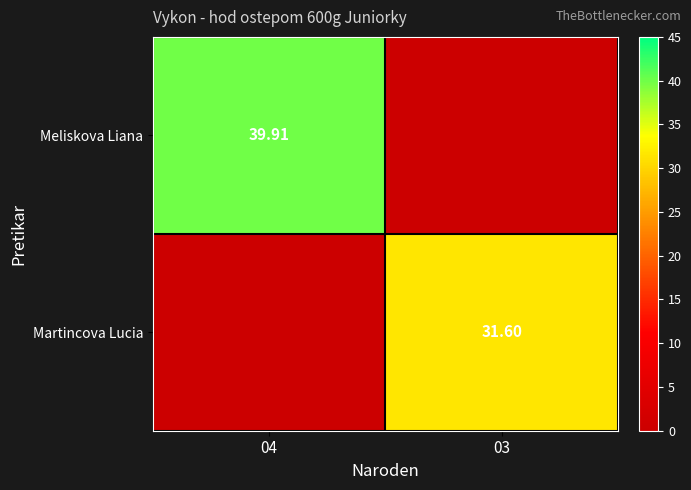

Is the value of Martincova Lucia at 03 greater than the value of Meliskova Liana at 04?

No